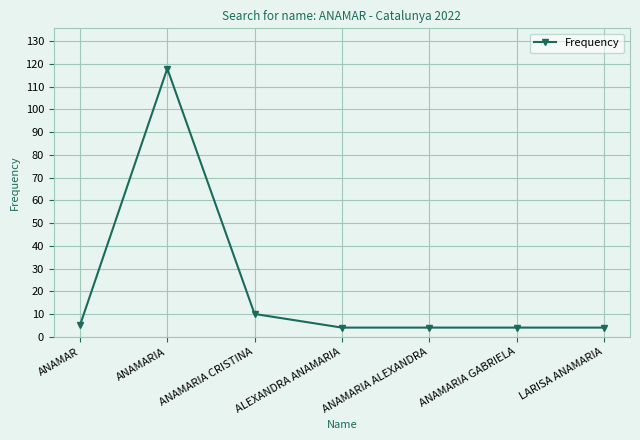

Count the number of categories in the chart.

7